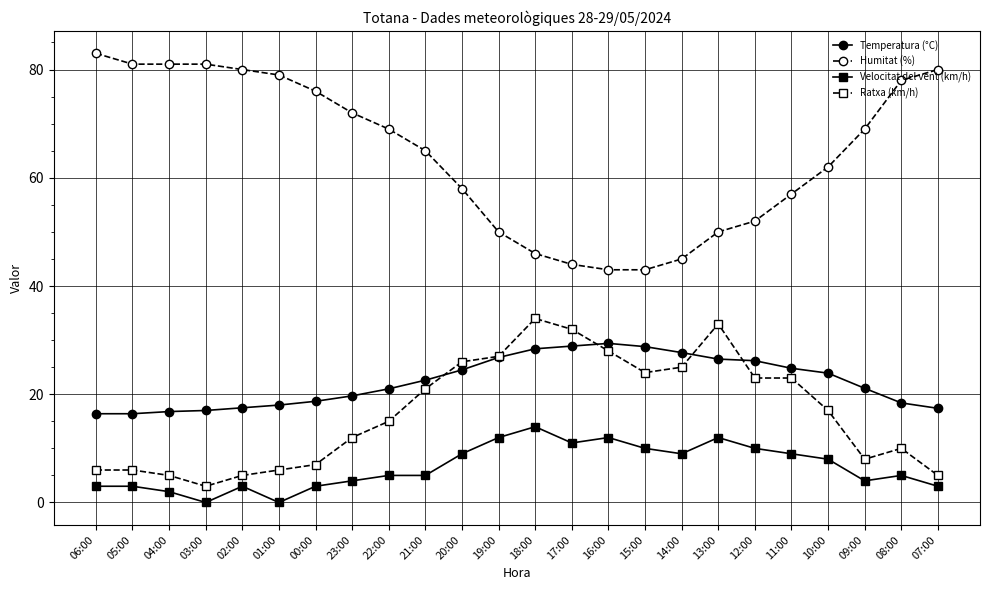

Which series has the widest spread of values?

Humitat (%)